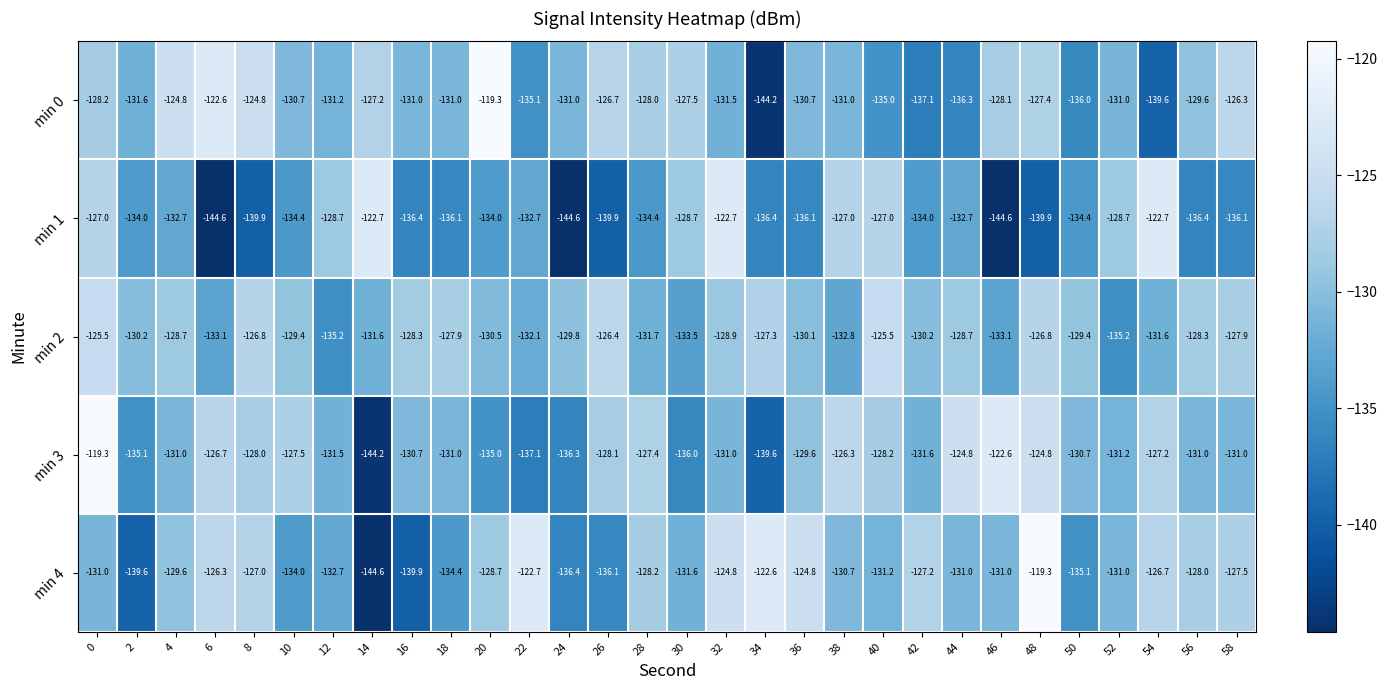

The value of min 2 at 36 is -130.1. True or false?

True